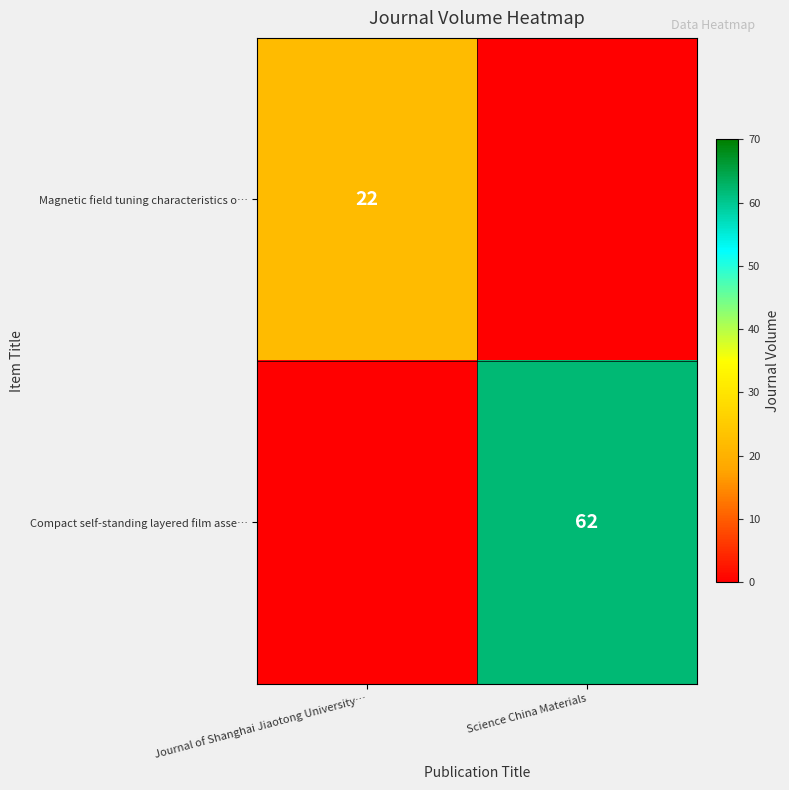

True or false: Compact self-standing layered film asse… has a value of 92 at Science China Materials.

False